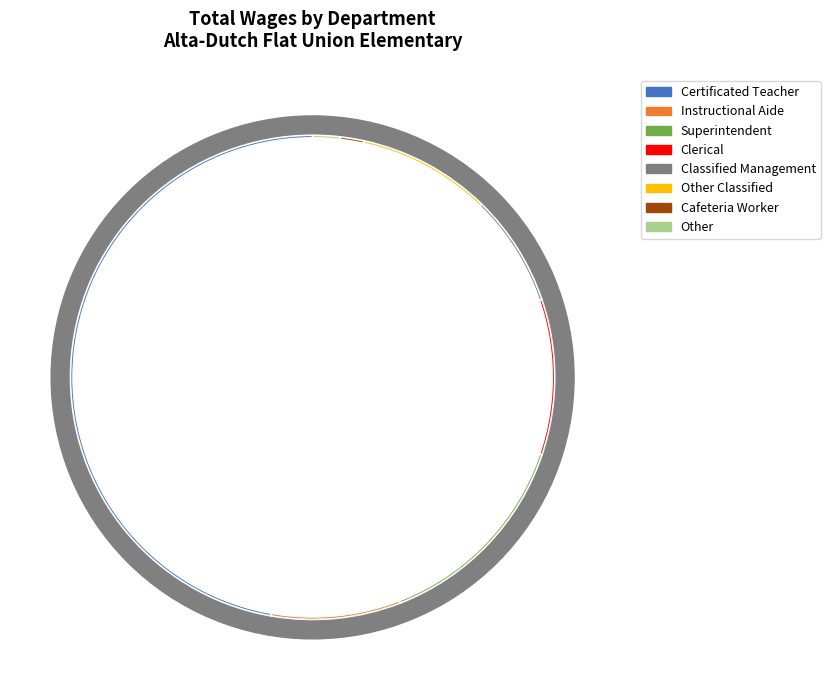

Does any single category account for the majority?

No